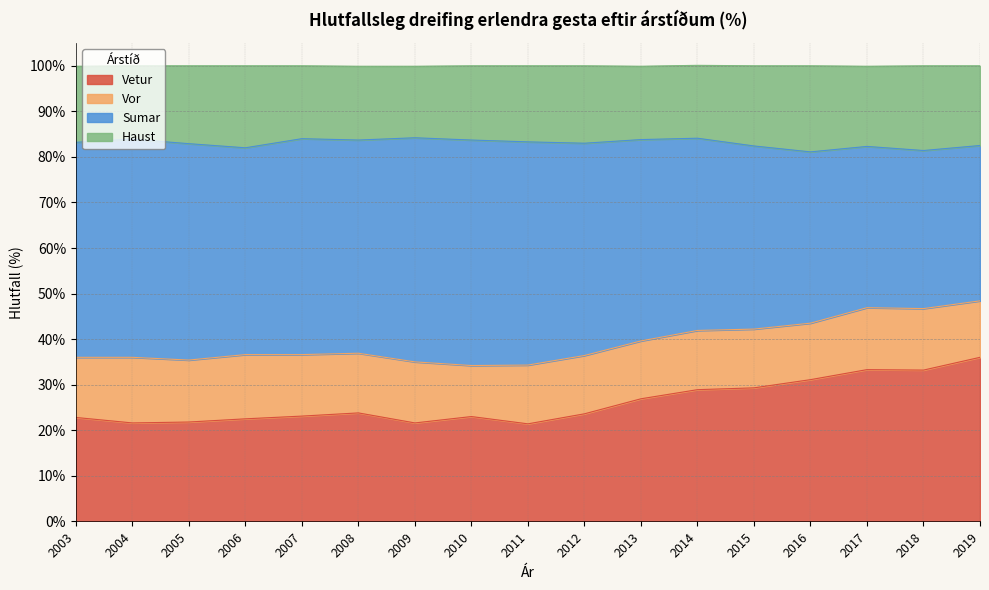

What is the total value across all series at 2015?

100.0